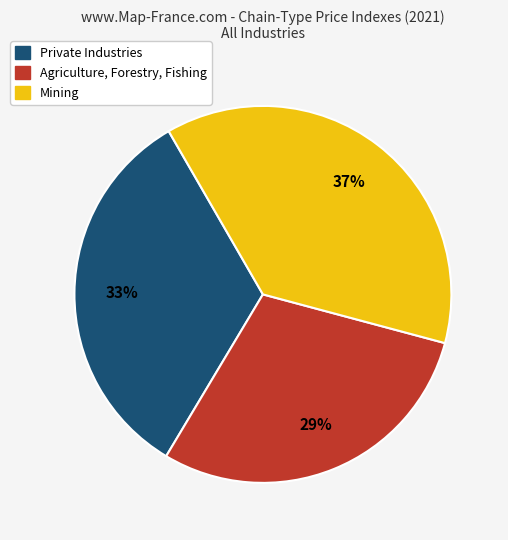

To the nearest percent, what is the difference between the largest and smallest slice percentages?

8%